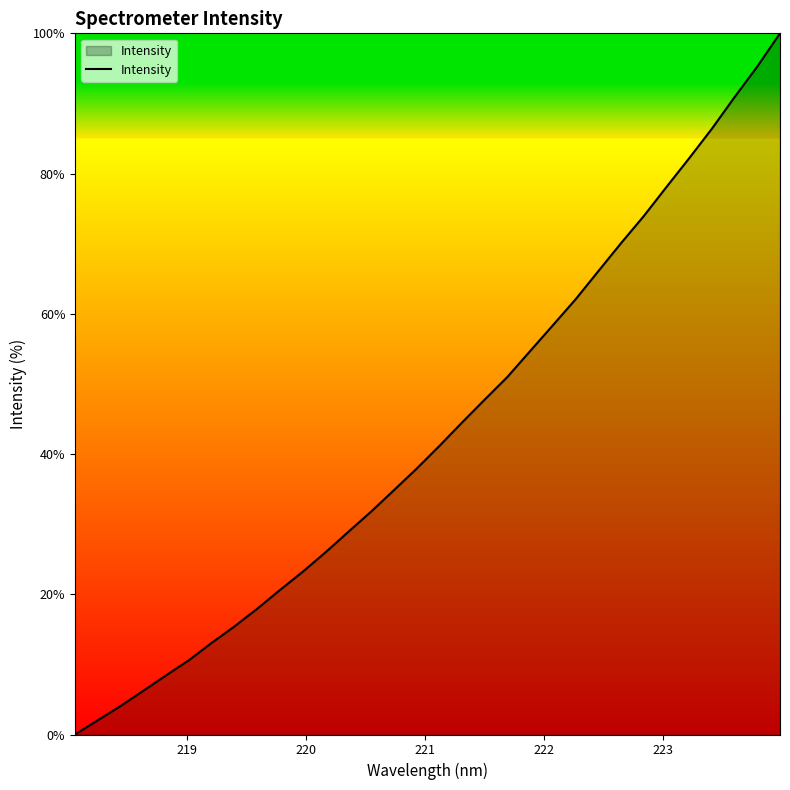

What is the greatest value displayed?

100.0